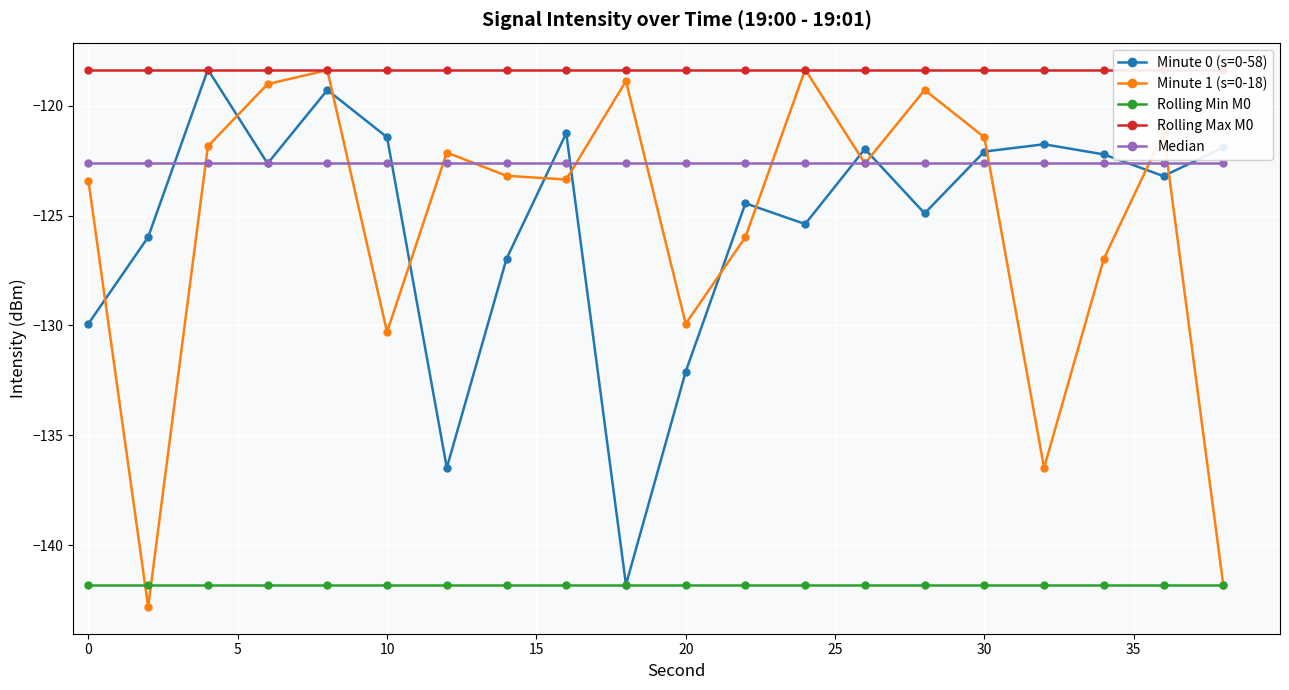

What is the lowest value of the Median series?

-122.6